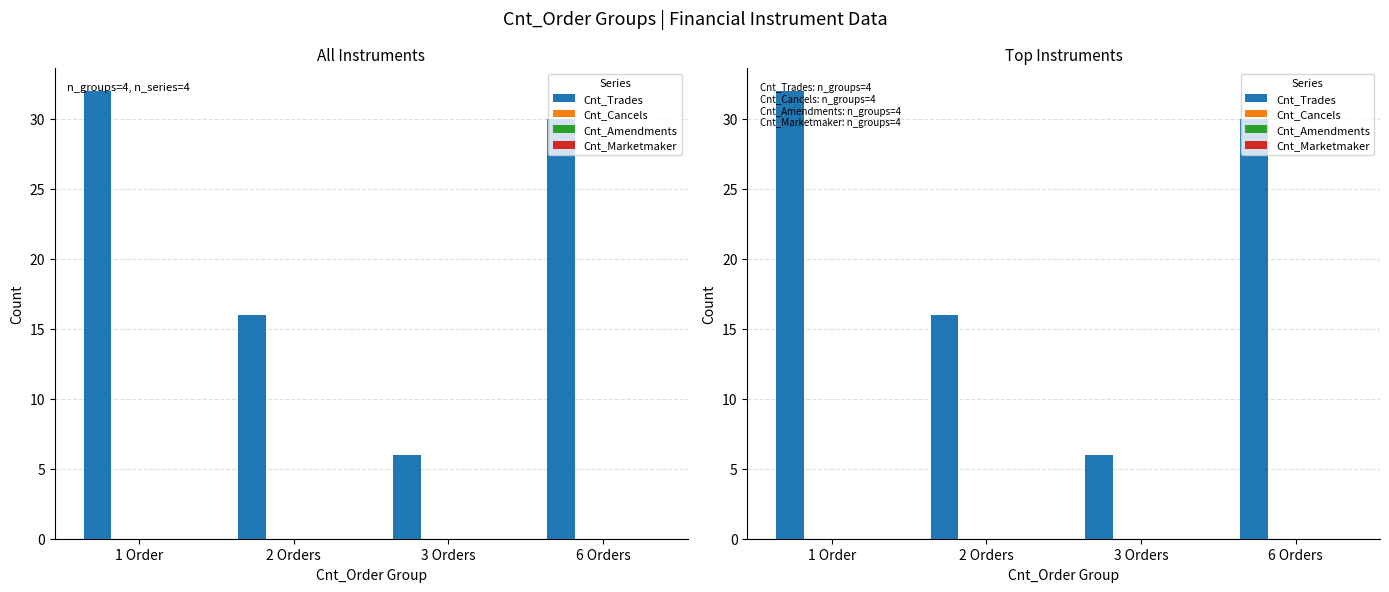

Reading right to left, extract all data points from this chart.

Cnt_Trades: 6 Orders=30	3 Orders=6	2 Orders=16	1 Order=32
Cnt_Cancels: 6 Orders=0	3 Orders=0	2 Orders=0	1 Order=0
Cnt_Amendments: 6 Orders=0	3 Orders=0	2 Orders=0	1 Order=0
Cnt_Marketmaker: 6 Orders=0	3 Orders=0	2 Orders=0	1 Order=0